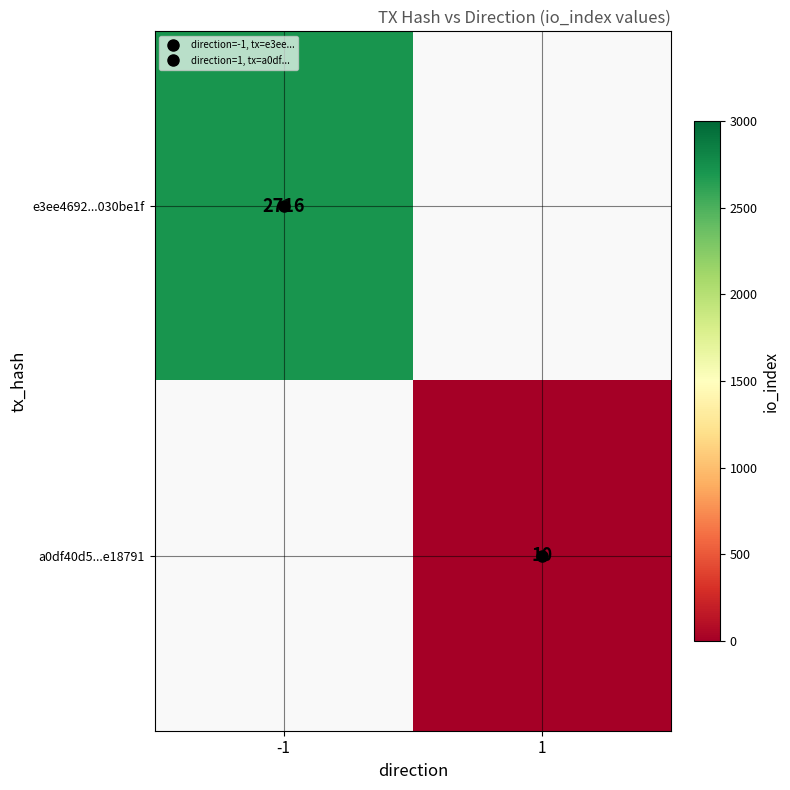

List the labels in order of a0df40d5...e18791 value, smallest first.

-1, 1